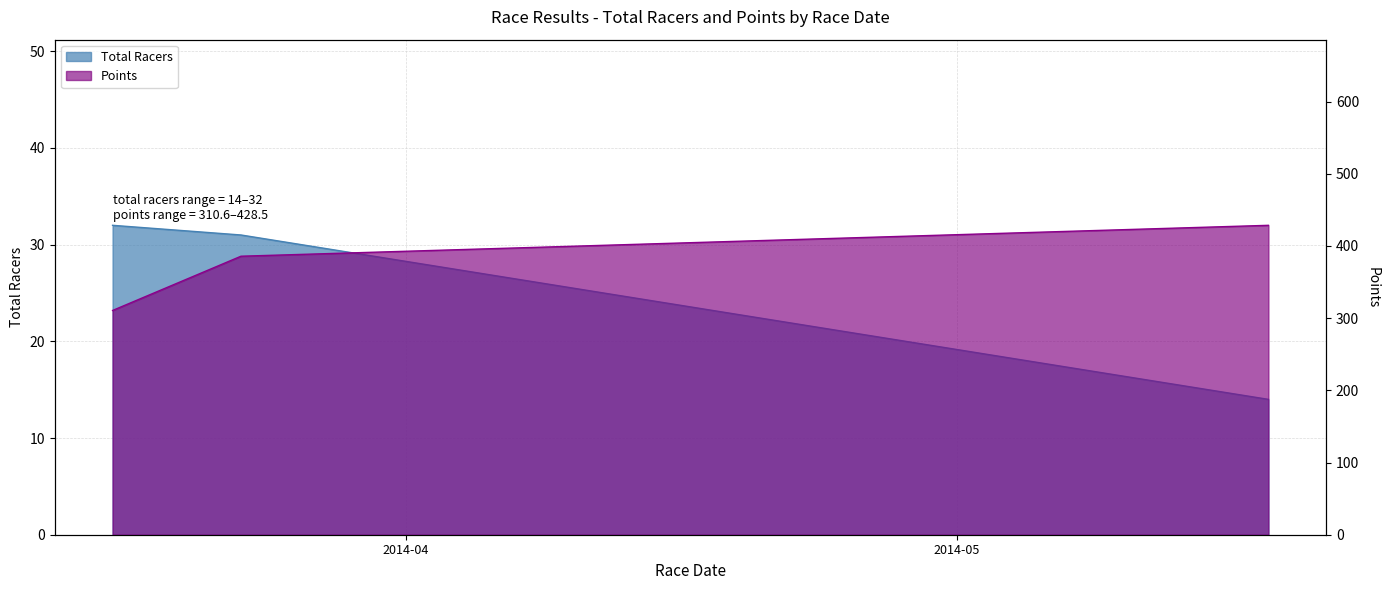

What is the label of the 2nd point from the right?

2014-03-23